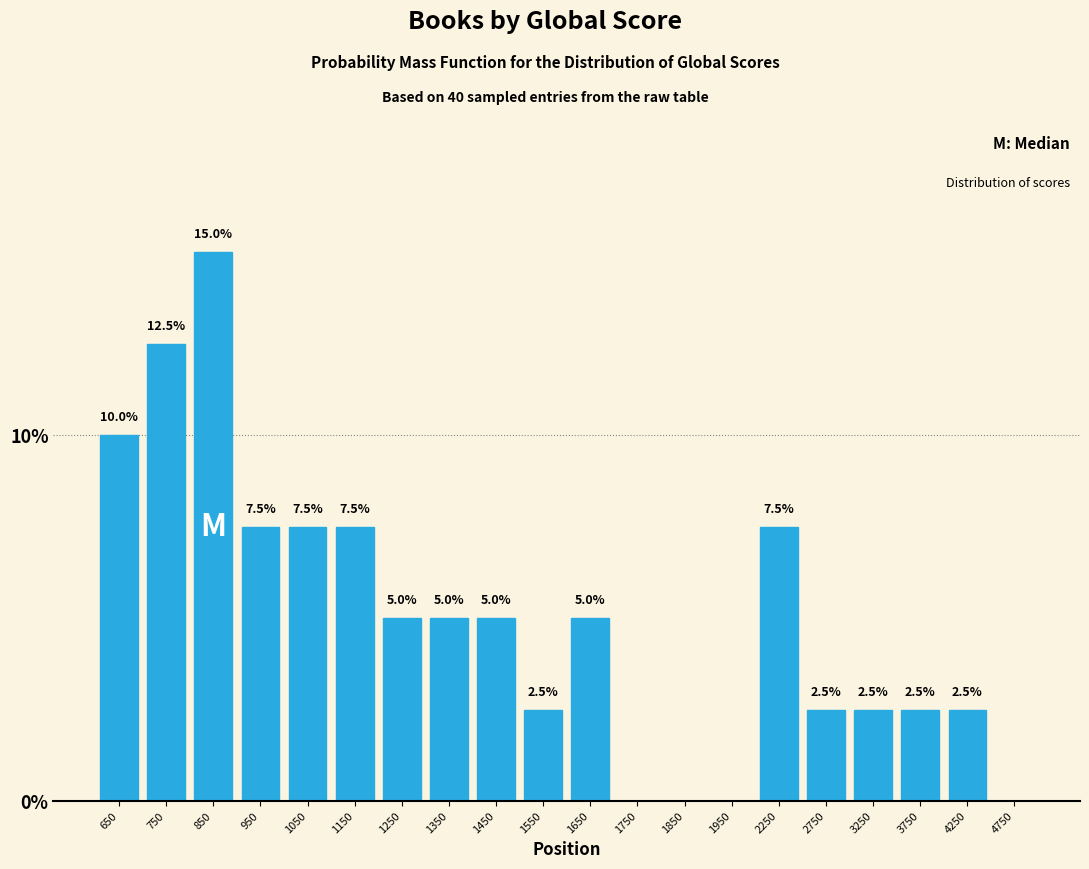

Reading right to left, what are all the values shown in this chart?

4750=0.0	4250=2.5	3750=2.5	3250=2.5	2750=2.5	2250=7.5	1950=0.0	1850=0.0	1750=0.0	1650=5.0	1550=2.5	1450=5.0	1350=5.0	1250=5.0	1150=7.5	1050=7.5	950=7.5	850=15.0	750=12.5	650=10.0